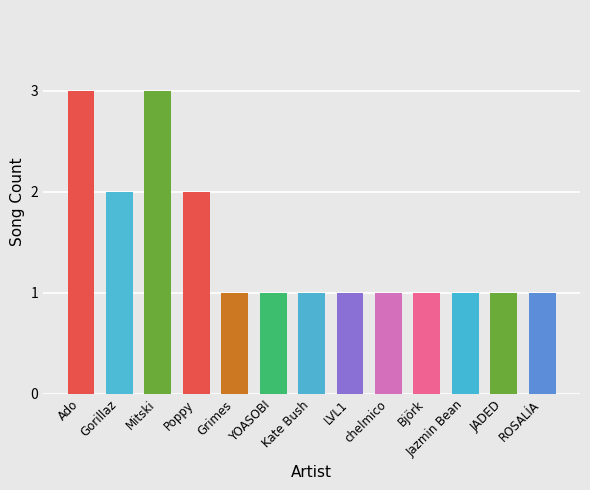

The chart shows a value of 3 at Mitski. True or false?

True